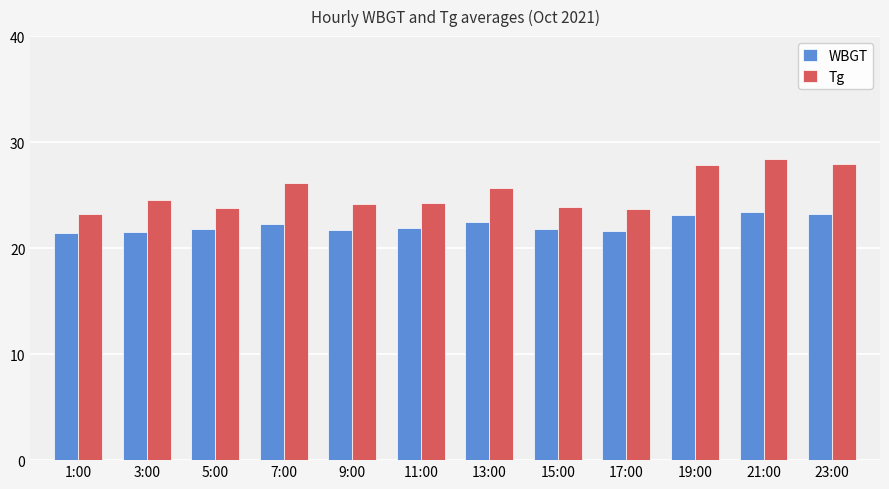

Are the bars horizontal?

No